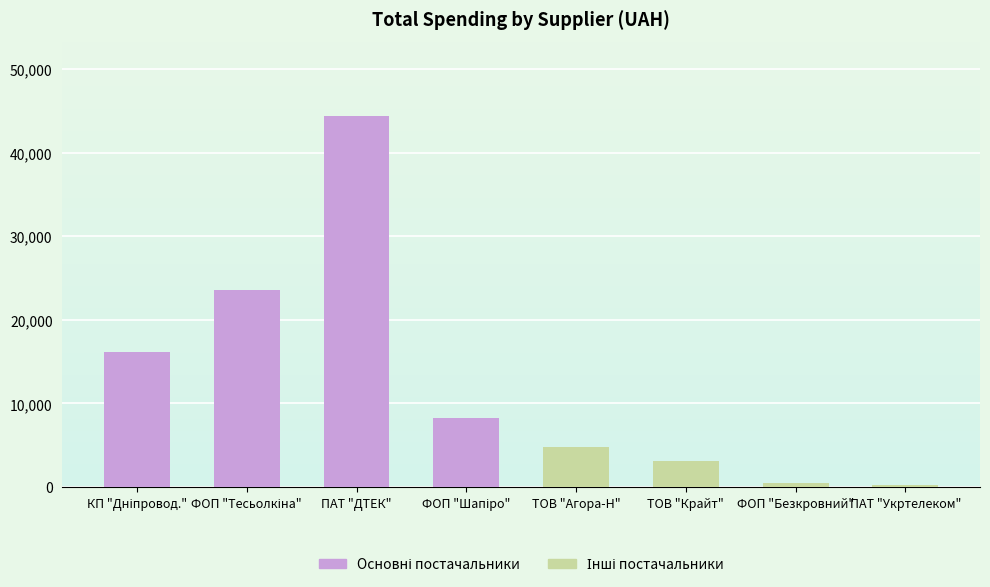

Reading right to left, extract all data points from this chart.

Основні постачальники: ПАТ "Укртелеком"=0.0	ФОП "Безкровний"=0.0	ТОВ "Крайт"=0.0	ТОВ "Агора-Н"=0.0	ФОП "Шапіро"=8269.3	ПАТ "ДТЕК"=44400.2	ФОП "Тесьолкіна"=23619.6	КП "Дніпровод."=16145.8
Інші постачальники: ПАТ "Укртелеком"=288.8	ФОП "Безкровний"=507.0	ТОВ "Крайт"=3069.0	ТОВ "Агора-Н"=4770.0	ФОП "Шапіро"=0.0	ПАТ "ДТЕК"=0.0	ФОП "Тесьолкіна"=0.0	КП "Дніпровод."=0.0